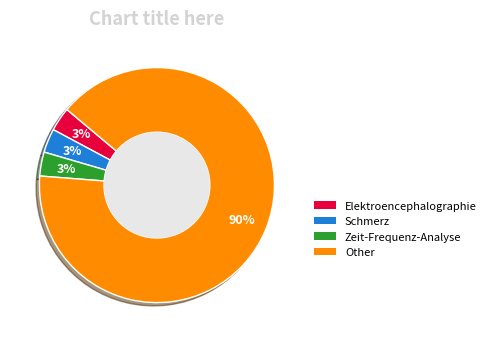

What is the ratio of the value at Zeit-Frequenz-Analyse to the value at Schmerz?

1.0